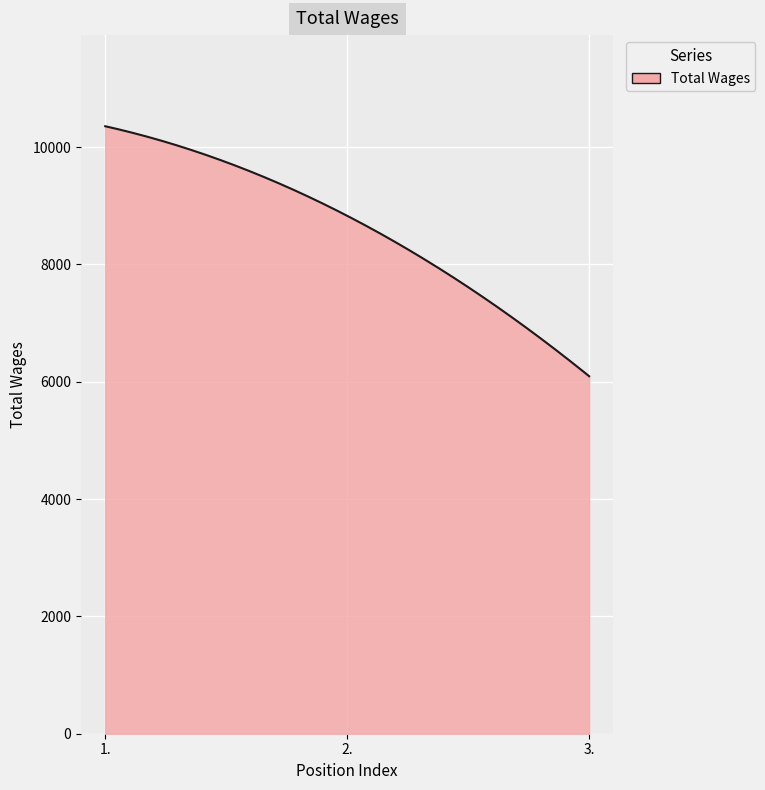

What is the difference between the maximum and minimum values?

4262.0